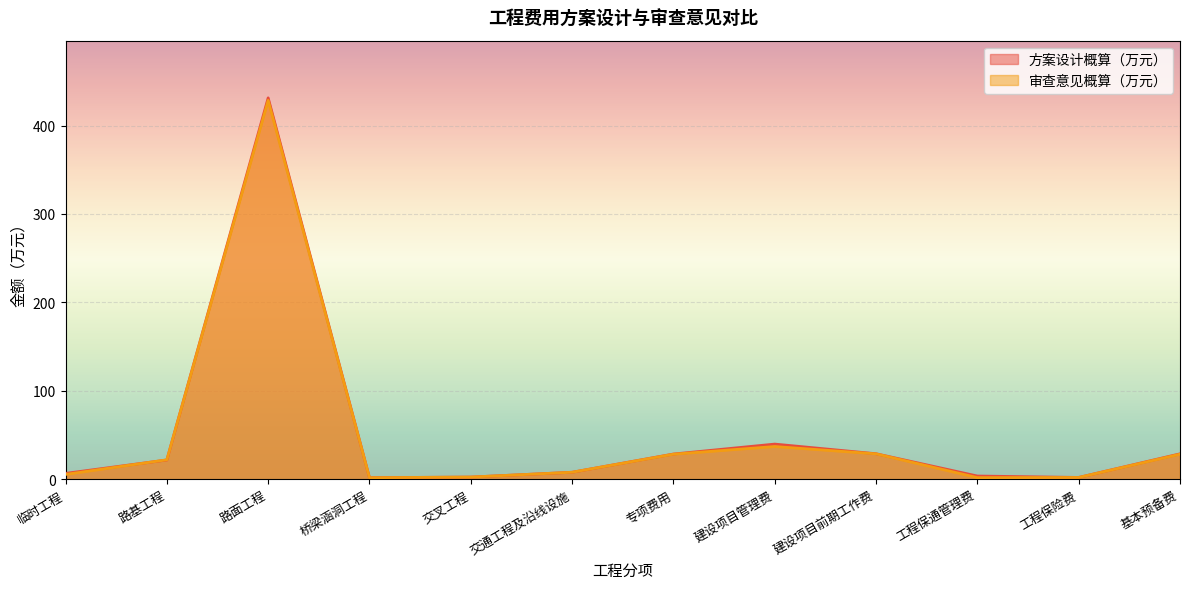

How many data points in 审查意见概算（万元） are above 21?

6